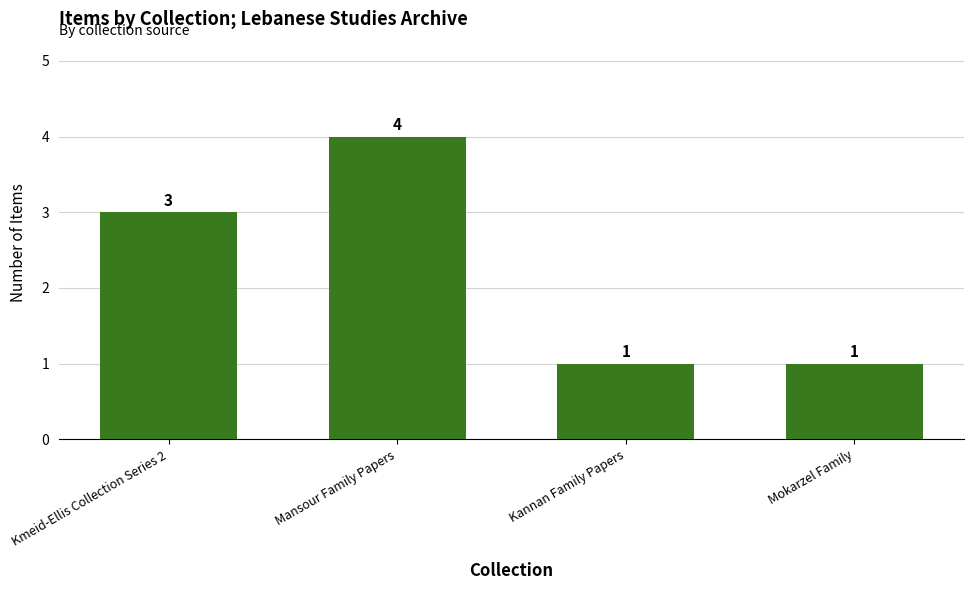

What is the label of the 1st bar from the right?

Mokarzel Family